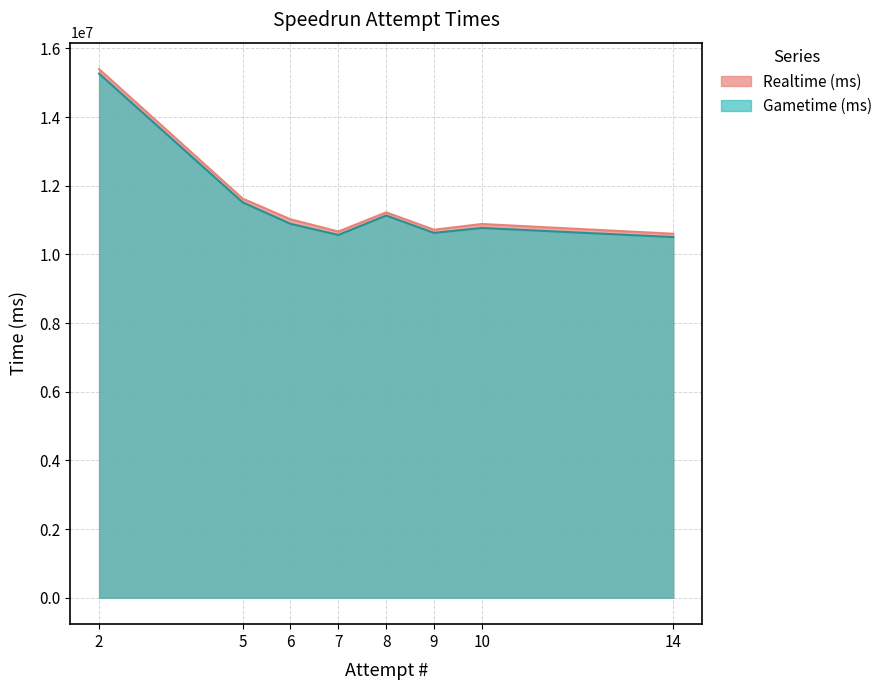

How many interior local peaks does the Gametime (ms) series have?

2